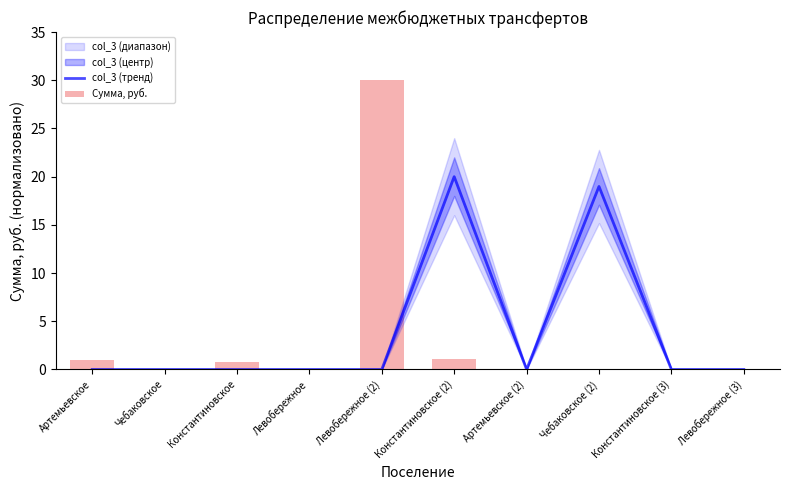

Reading right to left, transcribe all the data shown in this chart.

col_3 (тренд): Левобережное (3)=0.0	Константиновское (3)=0.0	Чебаковское (2)=19.0	Артемьевское (2)=0.0	Константиновское (2)=20.0	Левобережное (2)=0.0	Левобережное=0.0	Константиновское=0.0	Чебаковское=0.0	Артемьевское=0.0
Сумма, руб.: Левобережное (3)=0.0	Константиновское (3)=0.0	Чебаковское (2)=0.0	Артемьевское (2)=0.0	Константиновское (2)=1.0	Левобережное (2)=30.0	Левобережное=0.0	Константиновское=0.8	Чебаковское=0.0	Артемьевское=1.0